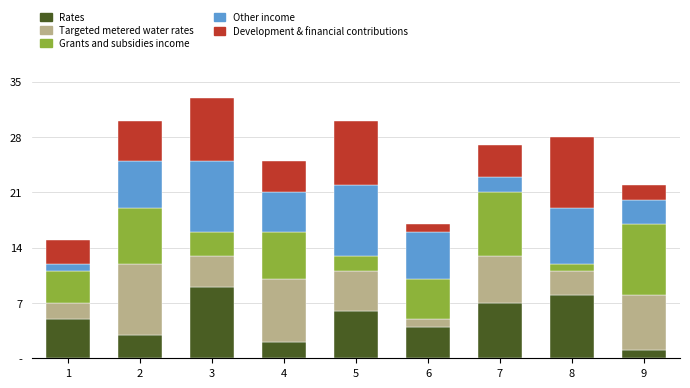

Which has a higher value, 2 or 1?

1